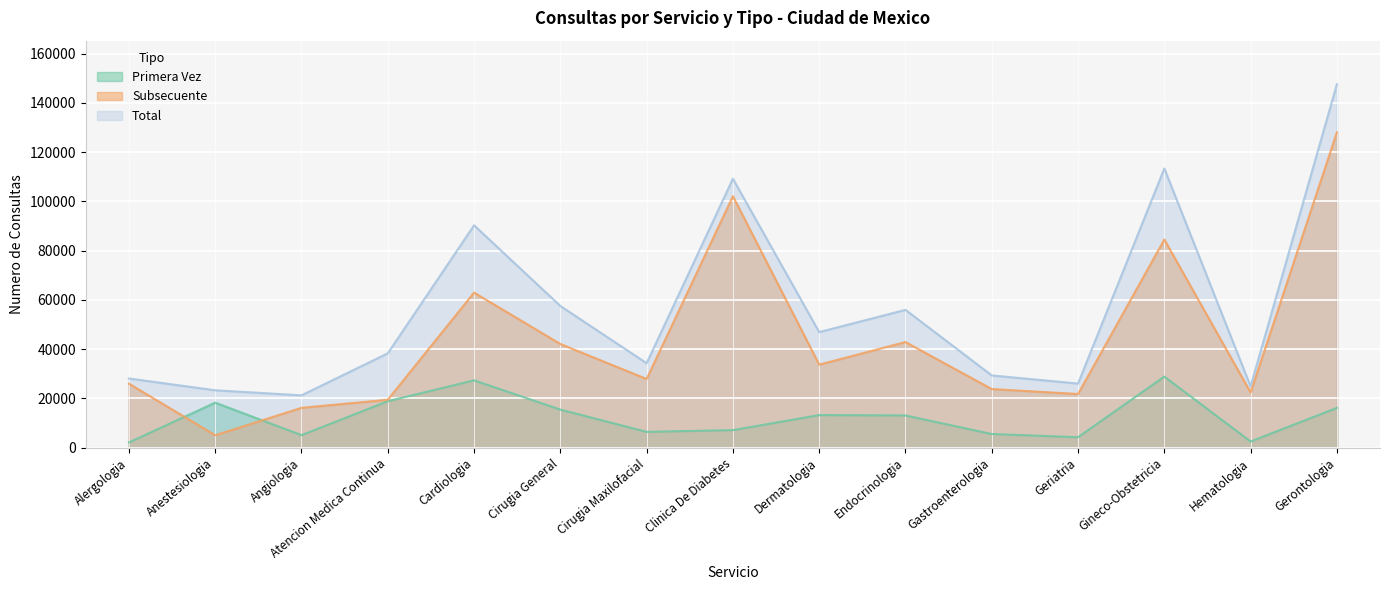

Where does the Primera Vez series first go above 13072?

Anestesiologia